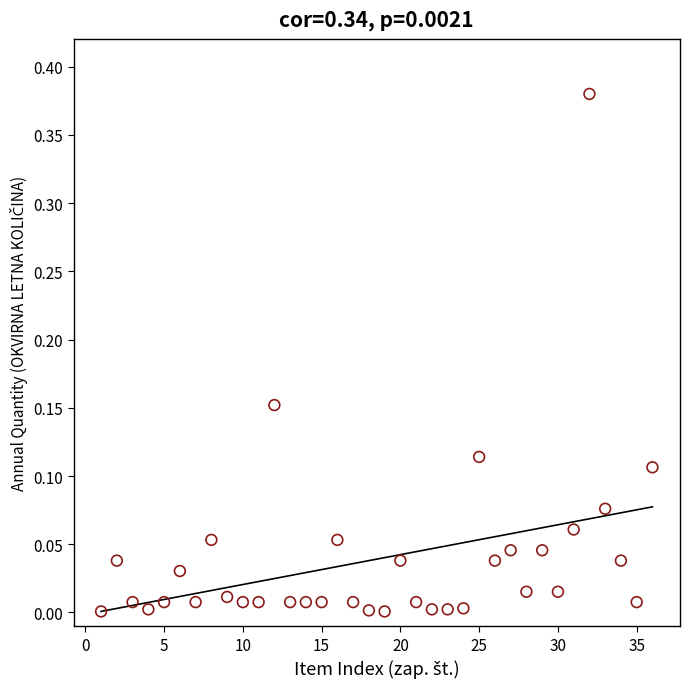

What is the range of X values (max minus min)?

35.0